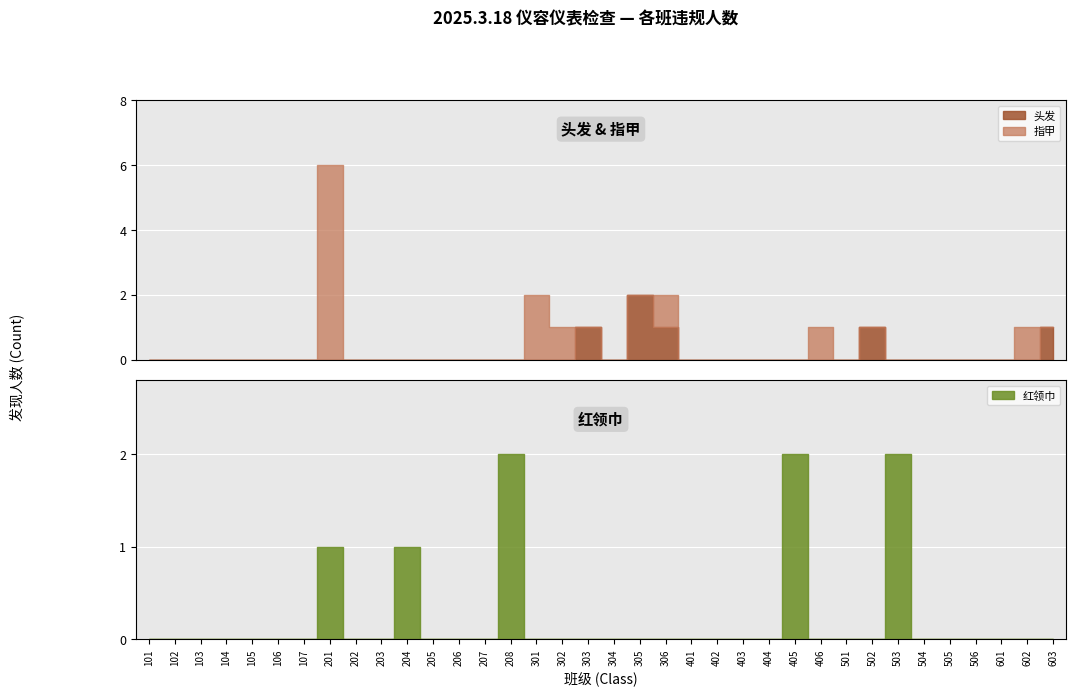

How many lines are shown in the chart?

3